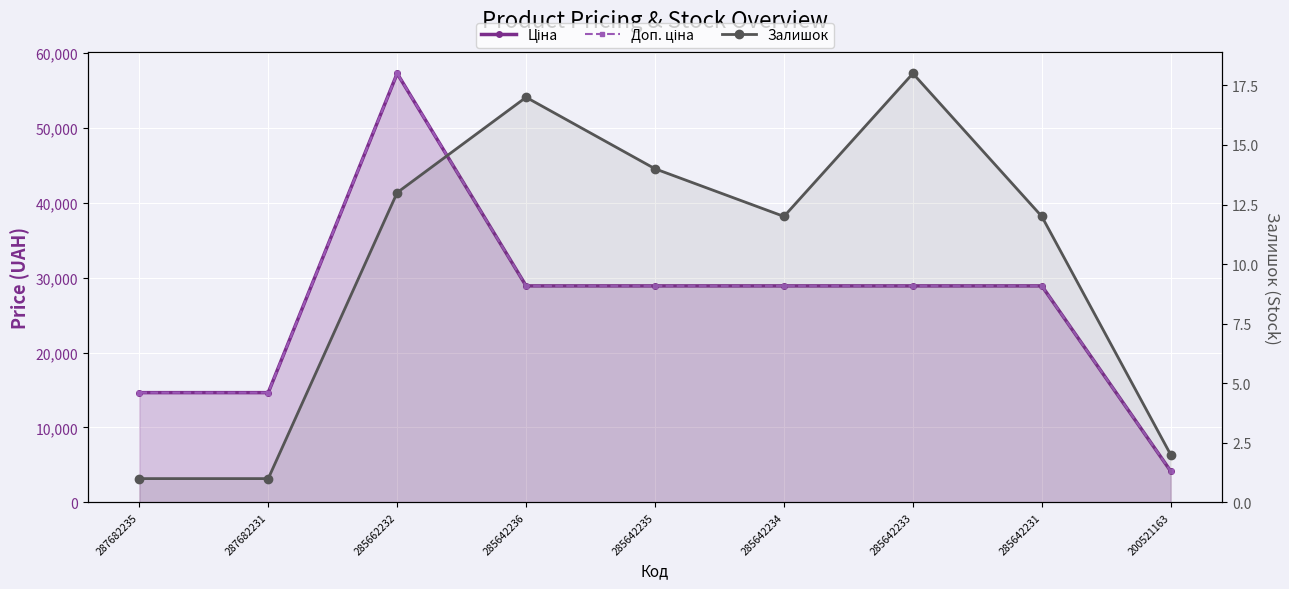

At how many categories does at least one series exceed 54901?

1